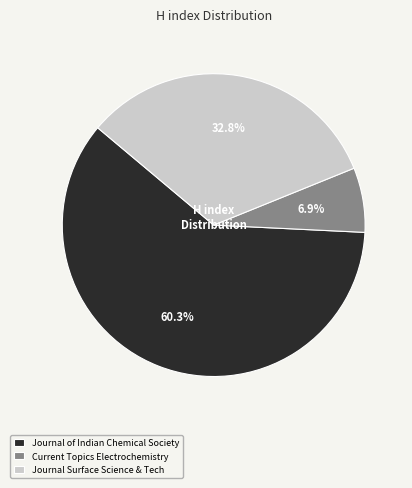

Between Journal Surface Science & Tech and Journal of Indian Chemical Society, which is larger?

Journal of Indian Chemical Society